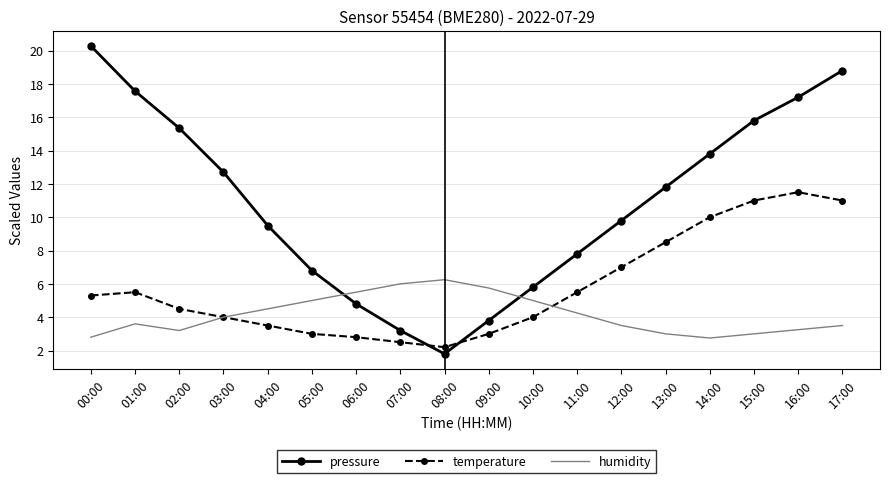

What is the difference between the maximum and minimum values in the temperature series?

9.3